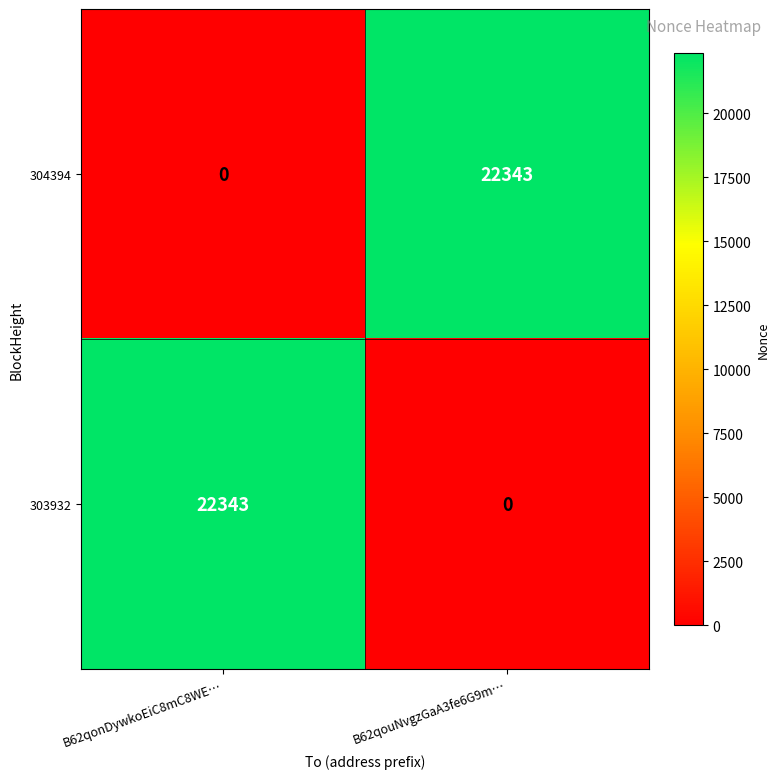

What is the average value of the 303932 series?

11172